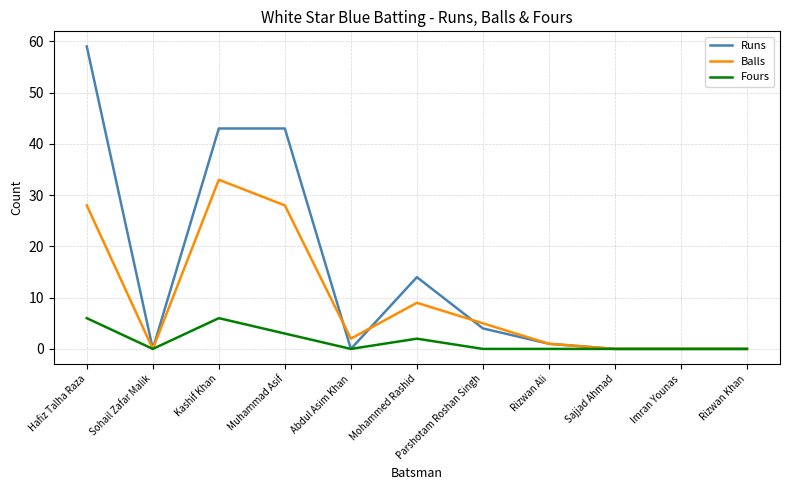

Reading right to left, transcribe all the data shown in this chart.

Runs: 0	0	0	1	4	14	0	43	43	0	59
Balls: 0	0	0	1	5	9	2	28	33	0	28
Fours: 0	0	0	0	0	2	0	3	6	0	6